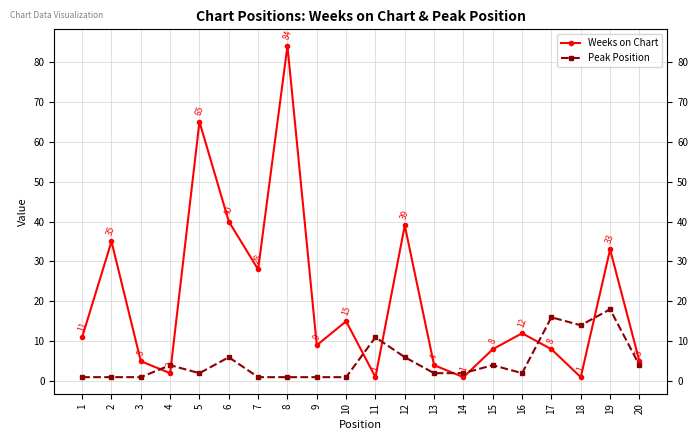

How many values in the Weeks on Chart series exceed 11?

9